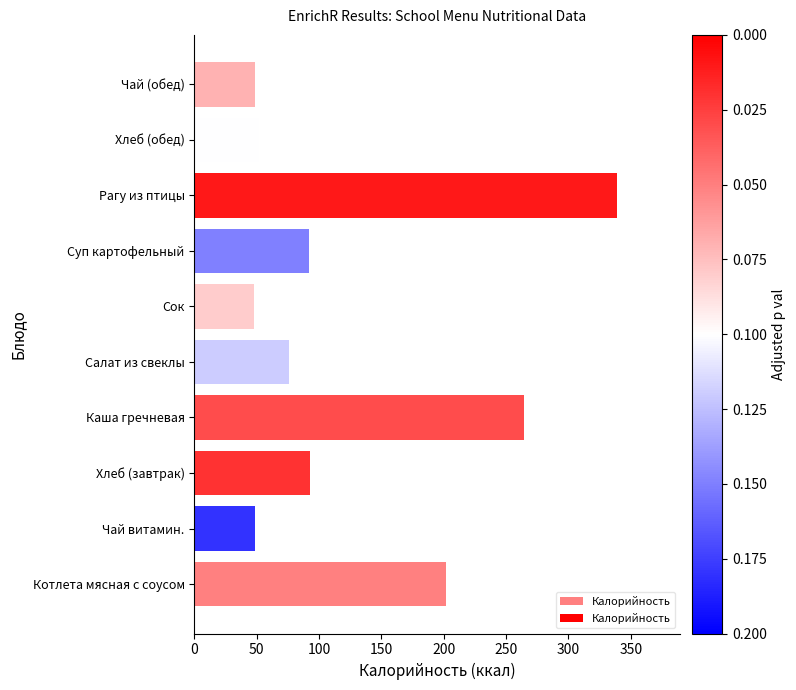

Where is the data nearest to the value 193?

Котлета мясная с соусом